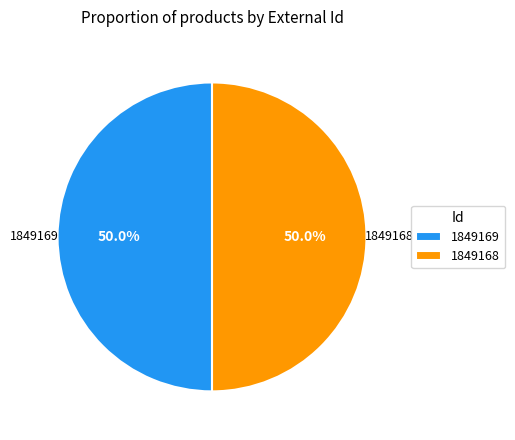

What is the ratio of the value at 1849169 to the value at 1849168?

1.0